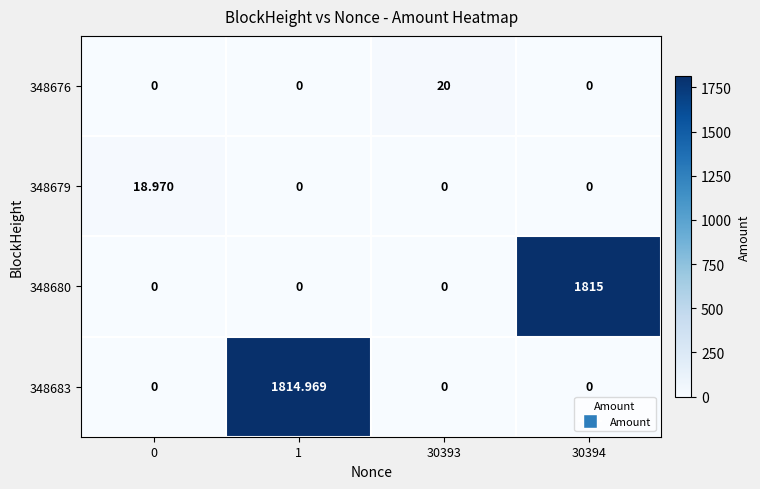

Is the value of 348676 at 30393 greater than the value of 348679 at 1?

Yes